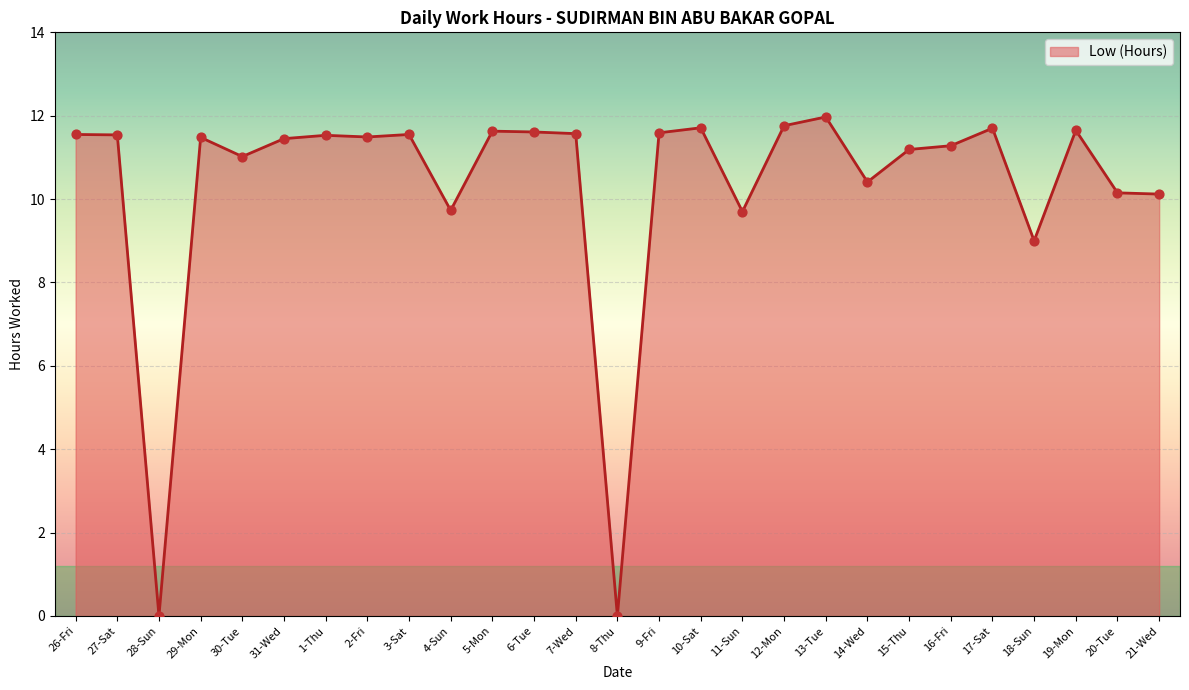

What is the change in value from 2-Fri to 8-Thu?

-11.5